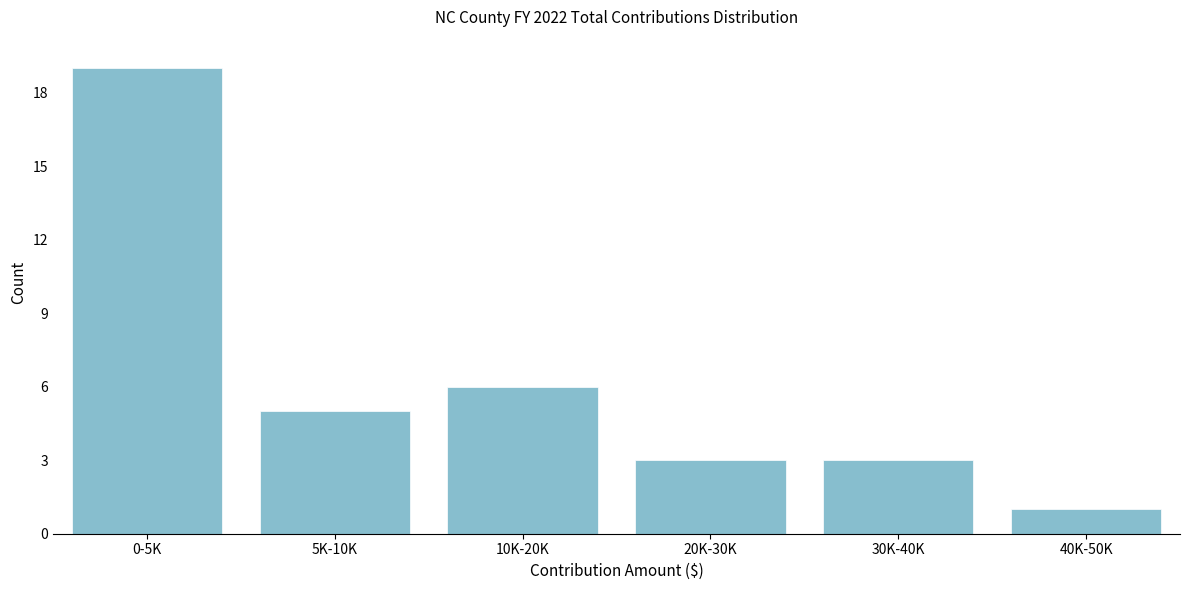

Reading left to right, what are all the values shown in this chart?

19	5	6	3	3	1